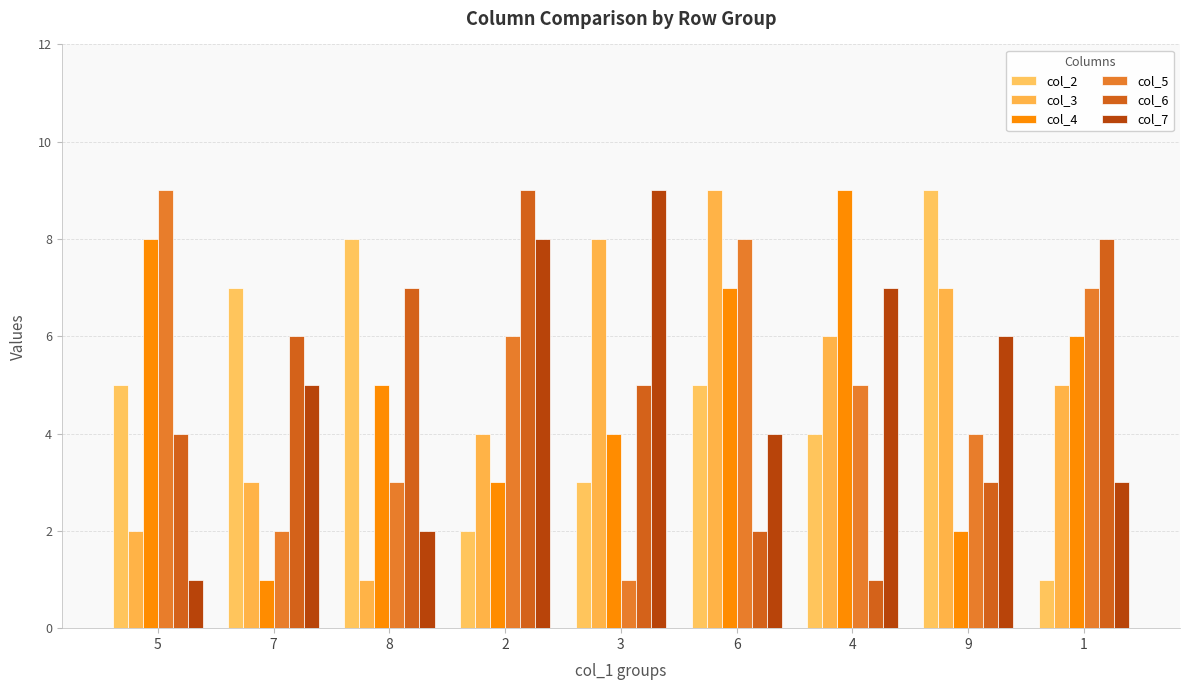

What is the maximum value shown in the chart?

9